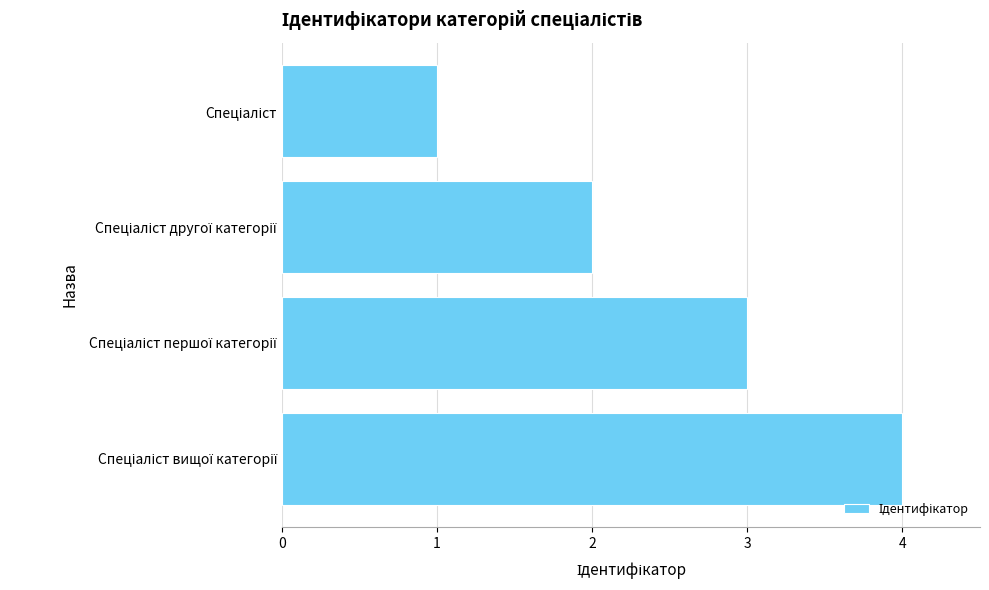

What is the sum of all values?

10